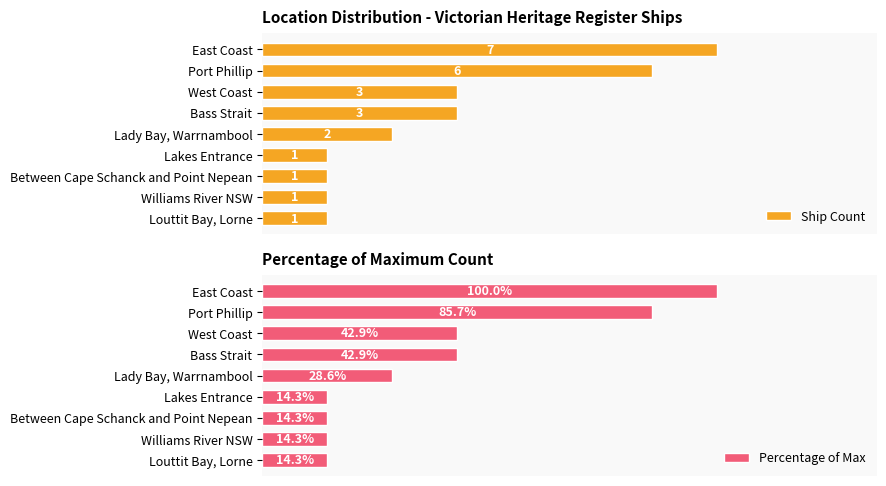

What is the greatest value displayed?

100.0